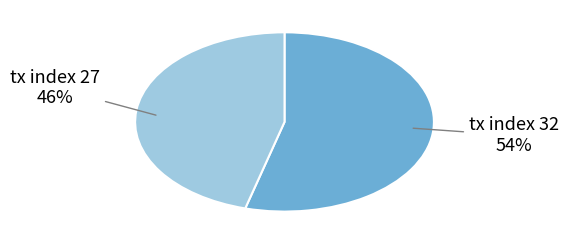

Count the number of slices in the pie.

2